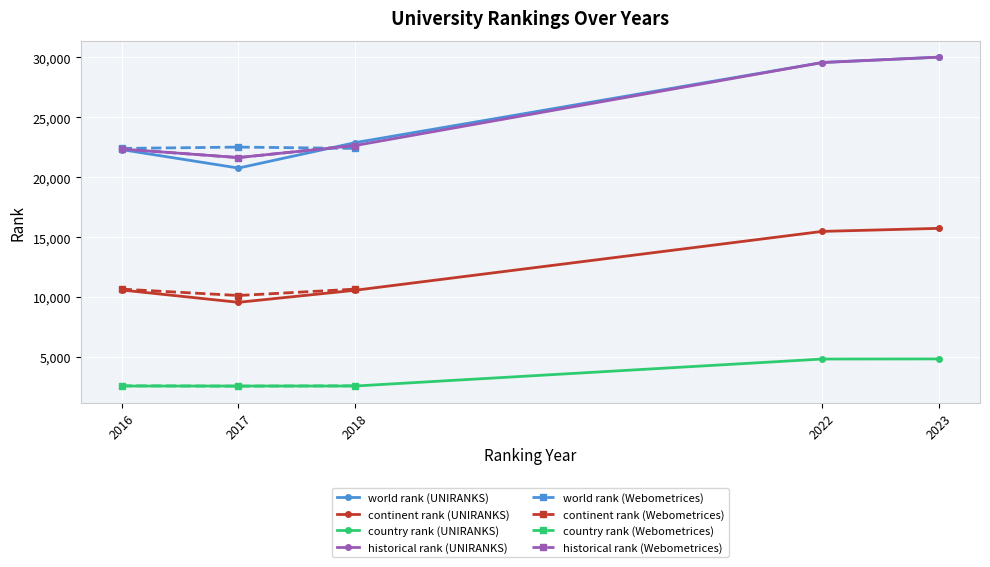

Is the value of country rank (UNIRANKS) at 2016 greater than the value of historical rank (UNIRANKS) at 2023?

No